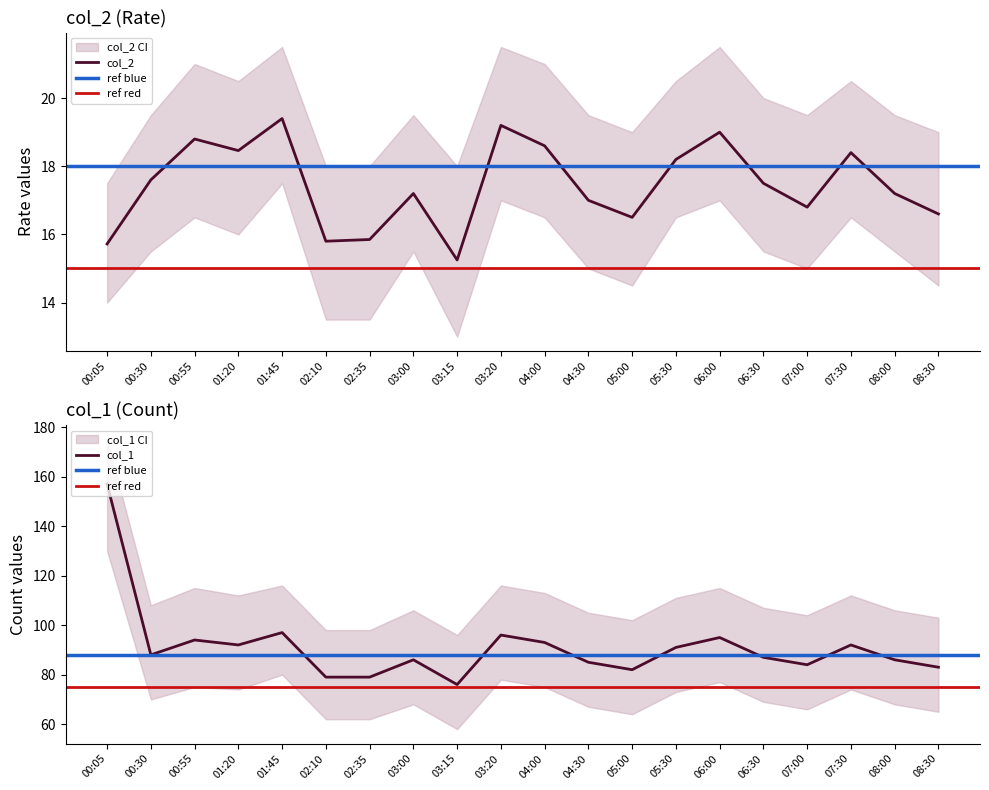

The col_2 series shows 24.2 at 08:30. True or false?

False